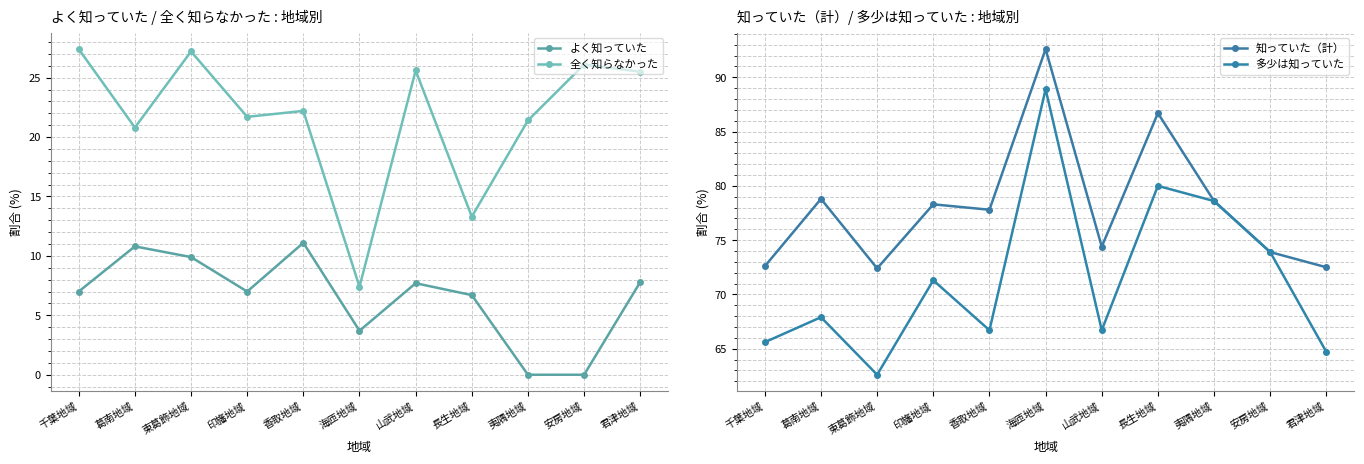

What position from the left is 安房地域?

10